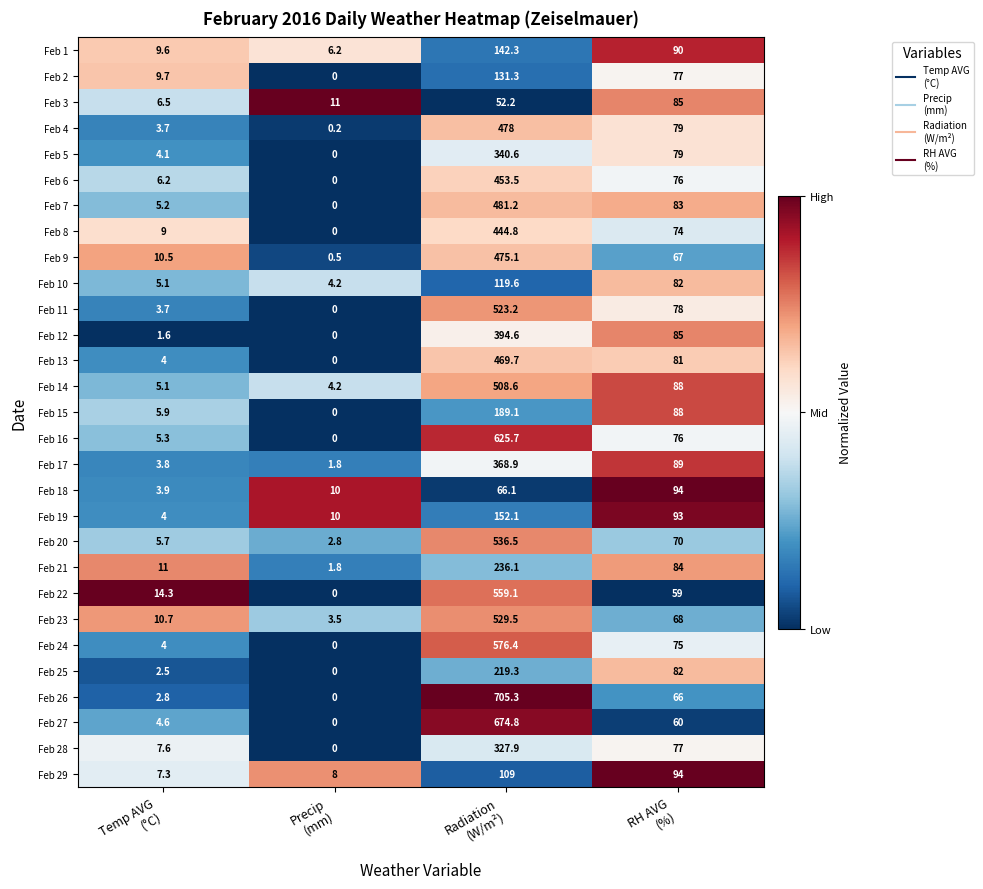

Which series changed the most between Precip
(mm) and Radiation
(W/m²)?

Feb 26